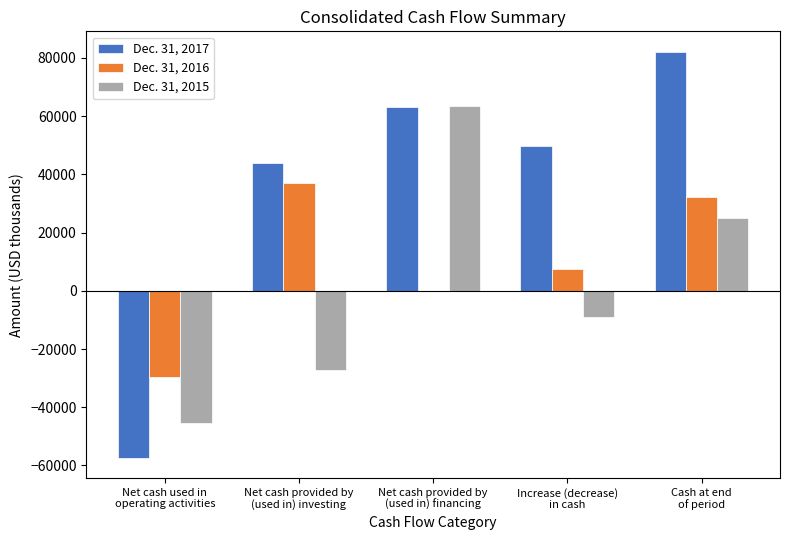

Reading left to right, what are all the values shown in this chart?

Dec. 31, 2017: -57310	43953	63184	49827	82176
Dec. 31, 2016: -29484	36968	-5	7479	32349
Dec. 31, 2015: -45559	-27057	63585	-9031	24870